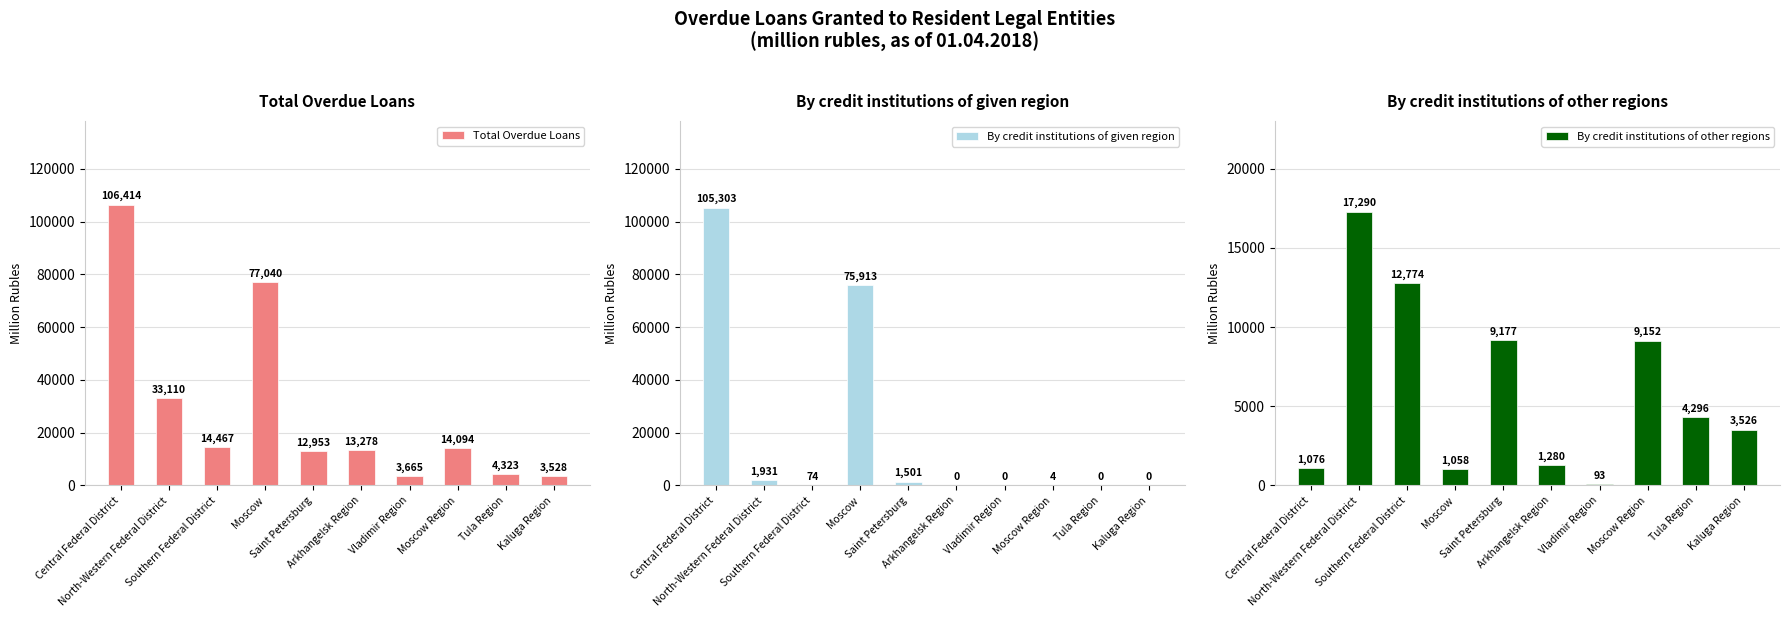

What is the spread (max minus min) of values at Arkhangelsk Region?

13278